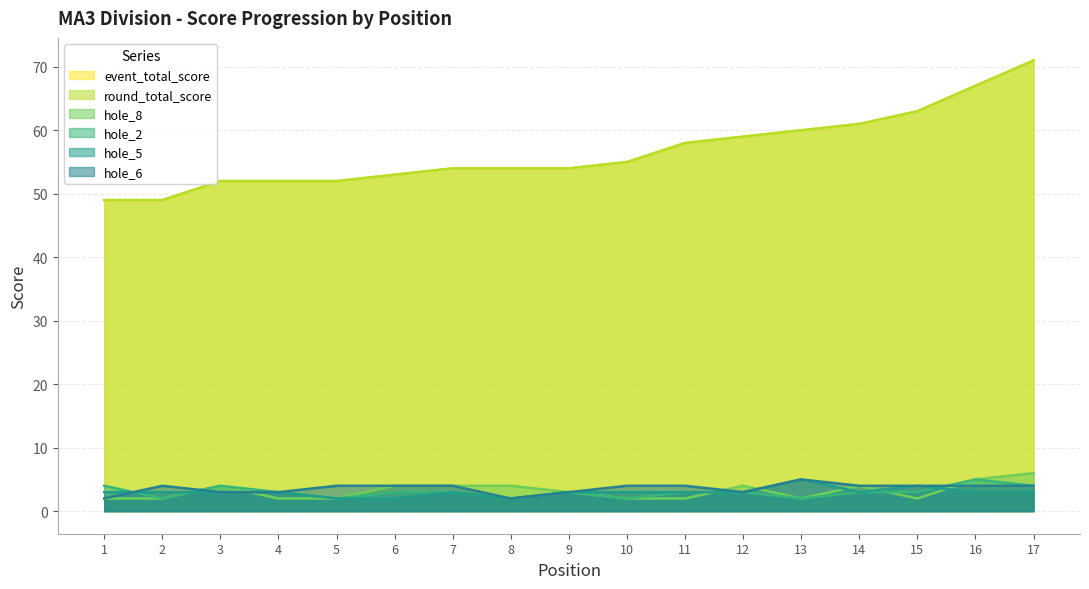

How many intersections are there between hole_5 and hole_8?

7